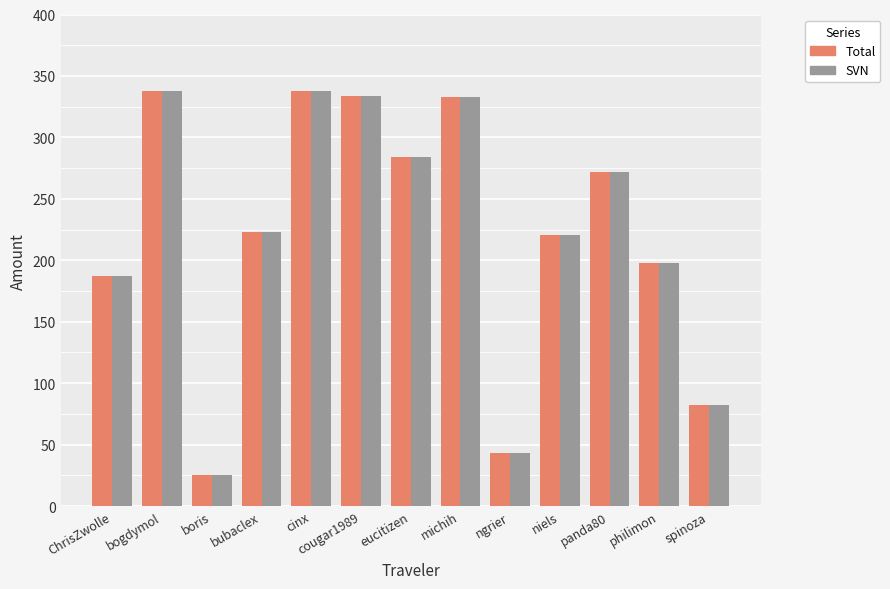

Which category has the lowest value in the Total series?

boris